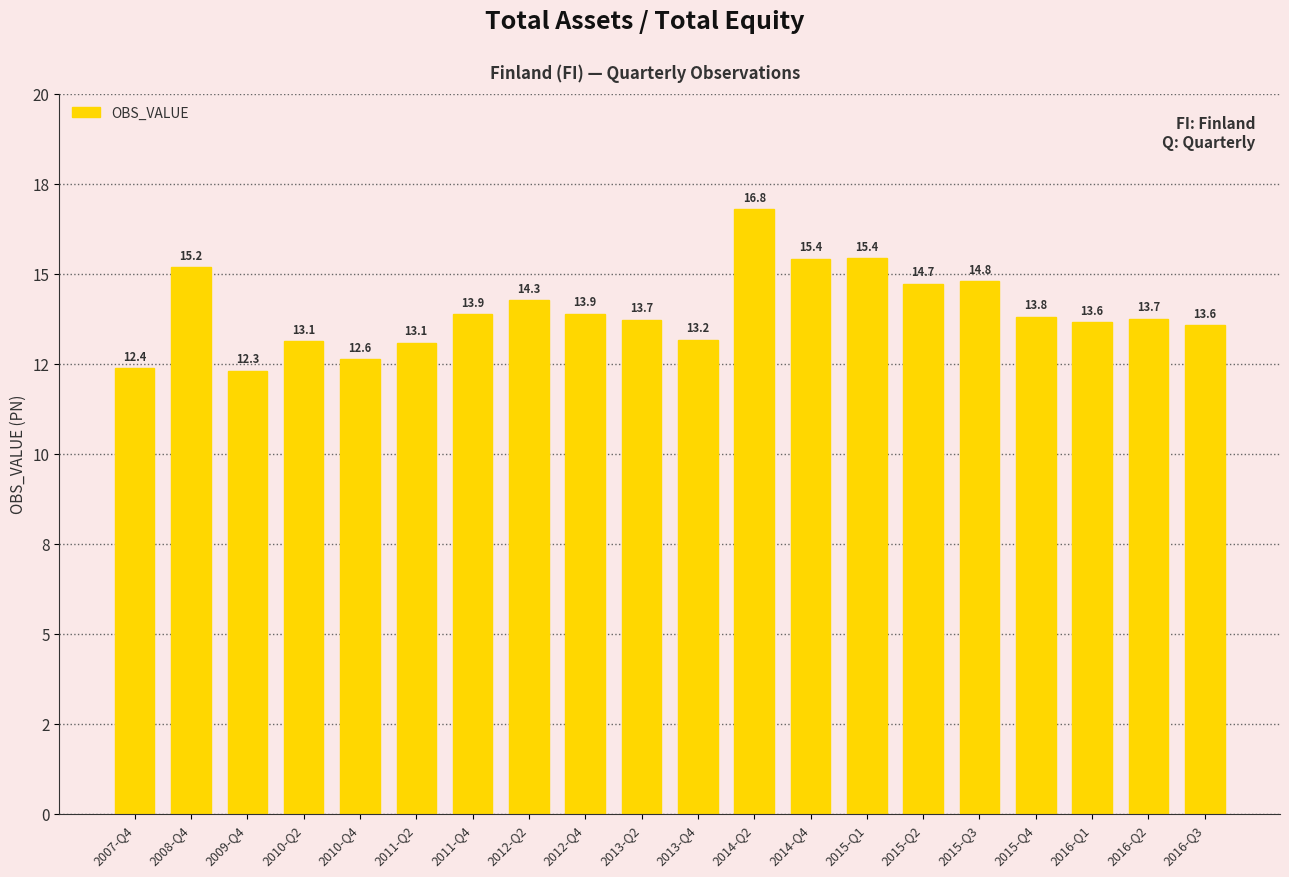

Does the chart contain any negative values?

No